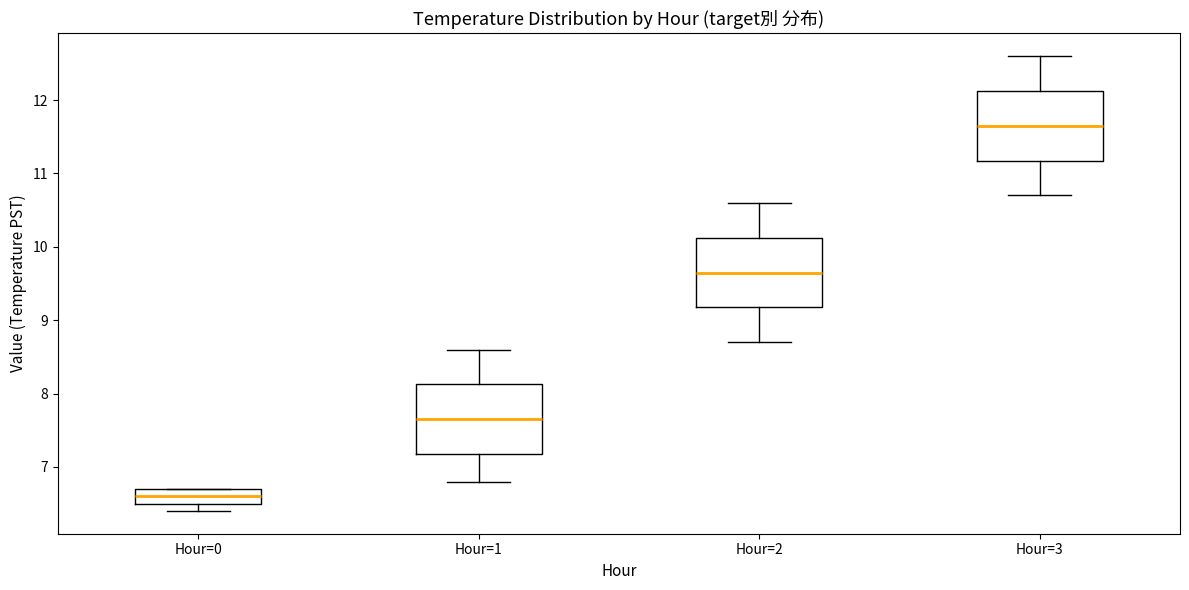

Which box has the lowest median line?

Hour=0